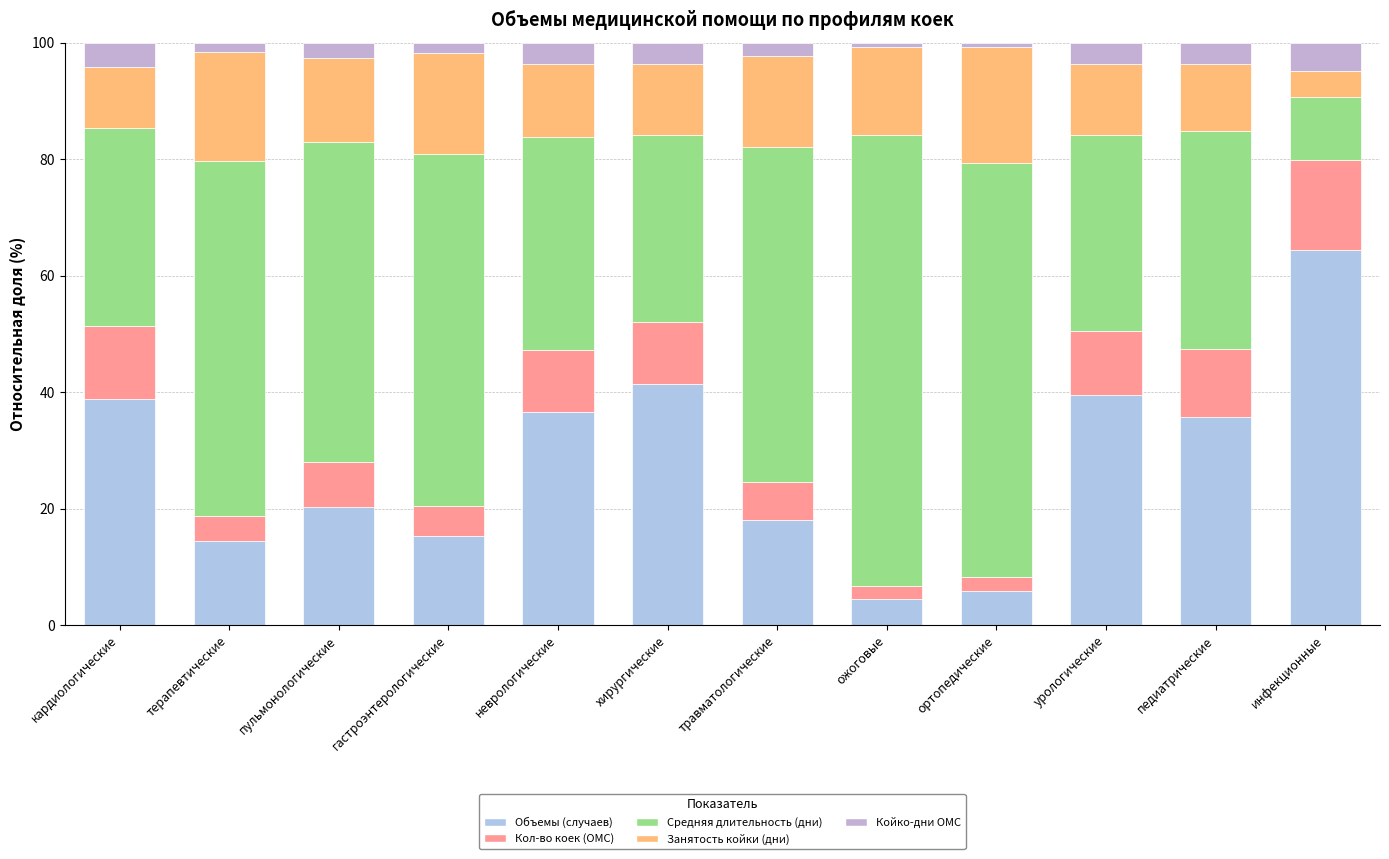

Where is Объемы (случаев) nearest to the value 34?

педиатрические